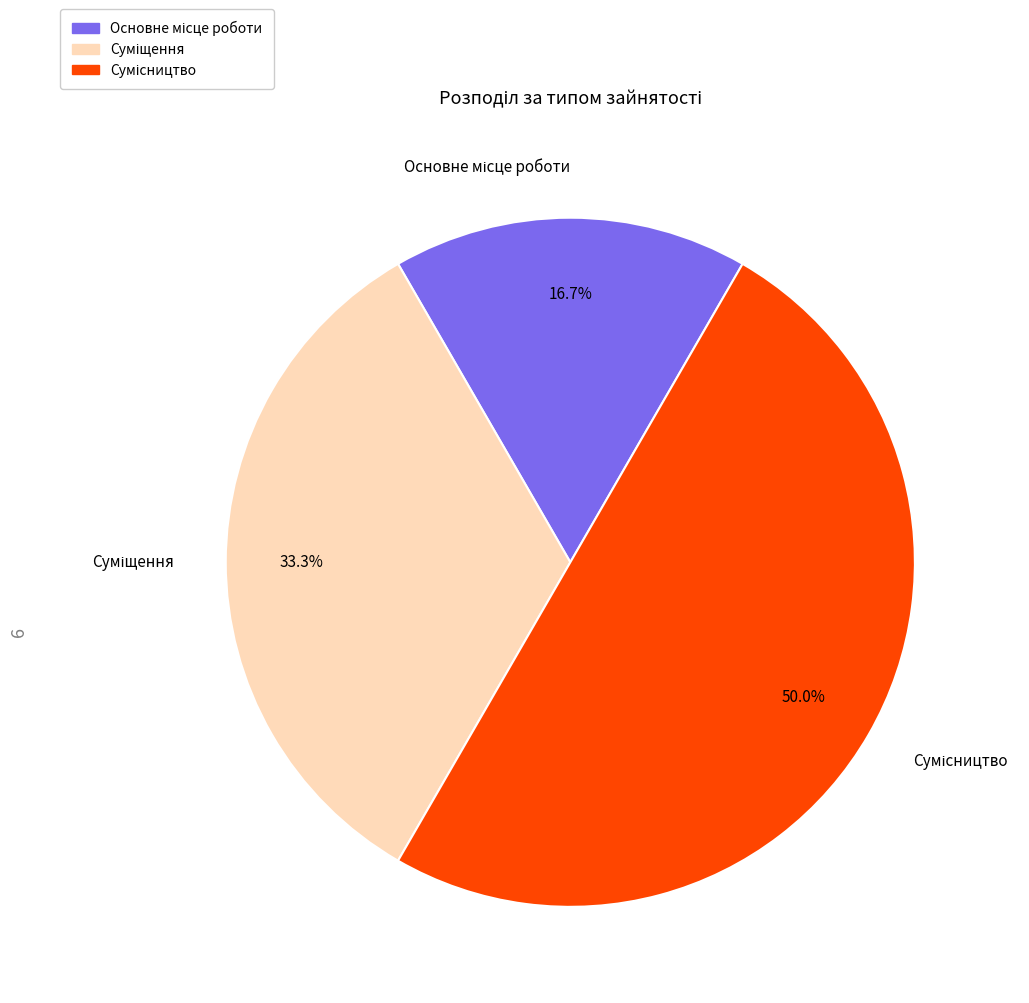

Which category has the smallest portion of the pie?

Основне місце роботи